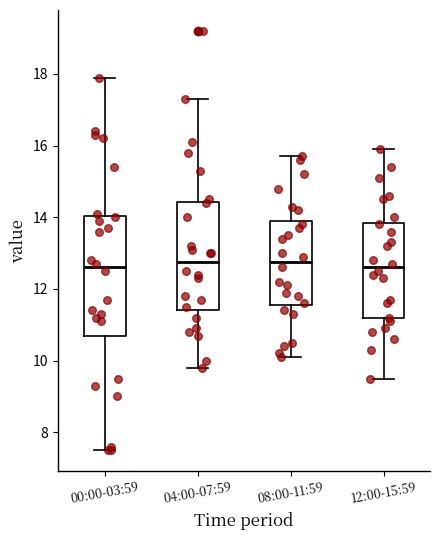

Where does the upper whisker of the box for 12:00-15:59 end on the y-axis? The values are not printed on the chart, so give them approximately, as read against the axis.

16.0